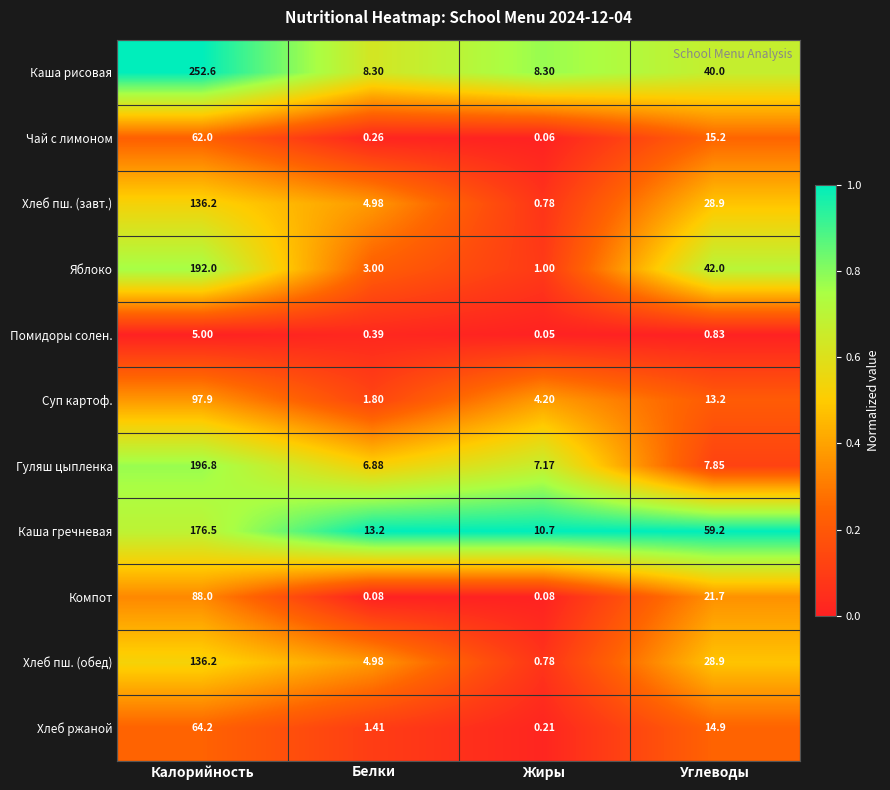

Between Белки and Углеводы, which series saw the biggest shift?

Каша гречневая